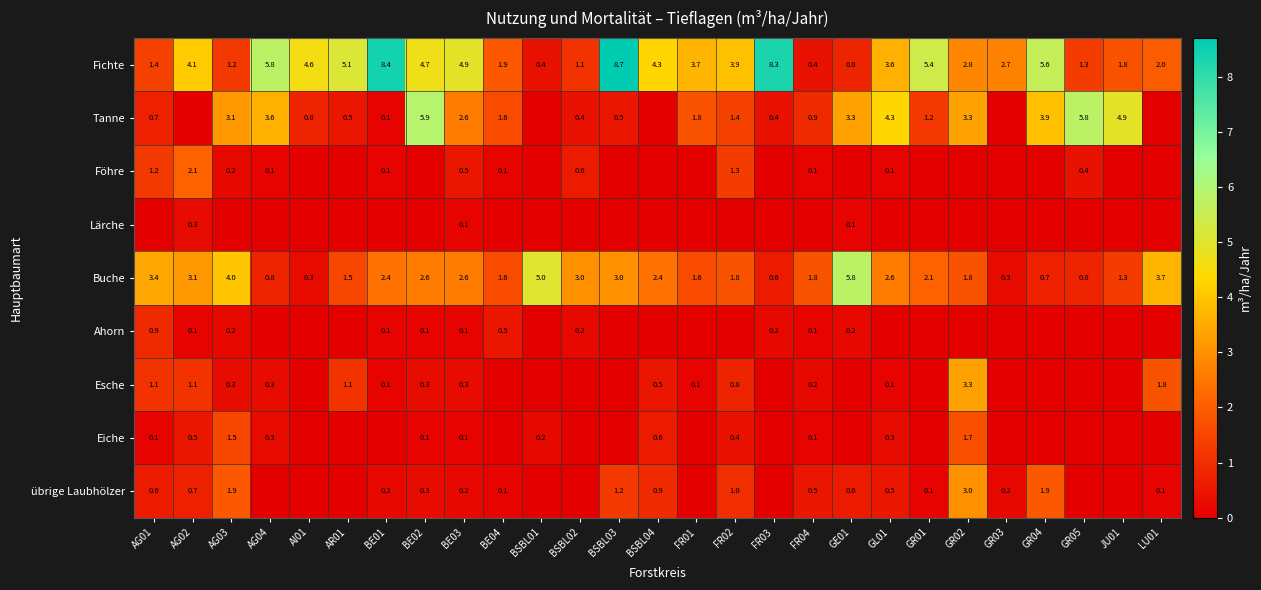

What is the sum of all Fichte values?

98.9